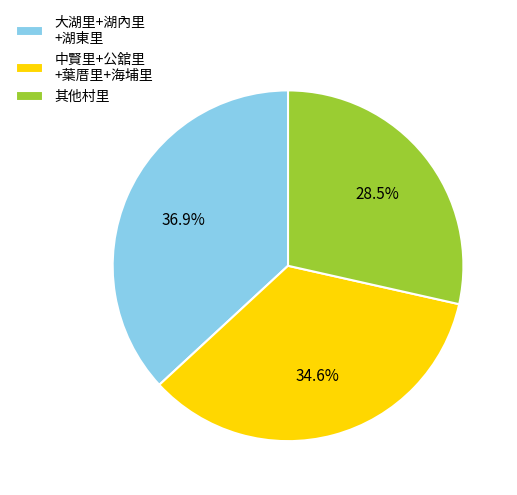

To the nearest percent, what is the difference between the largest and smallest slice percentages?

8%